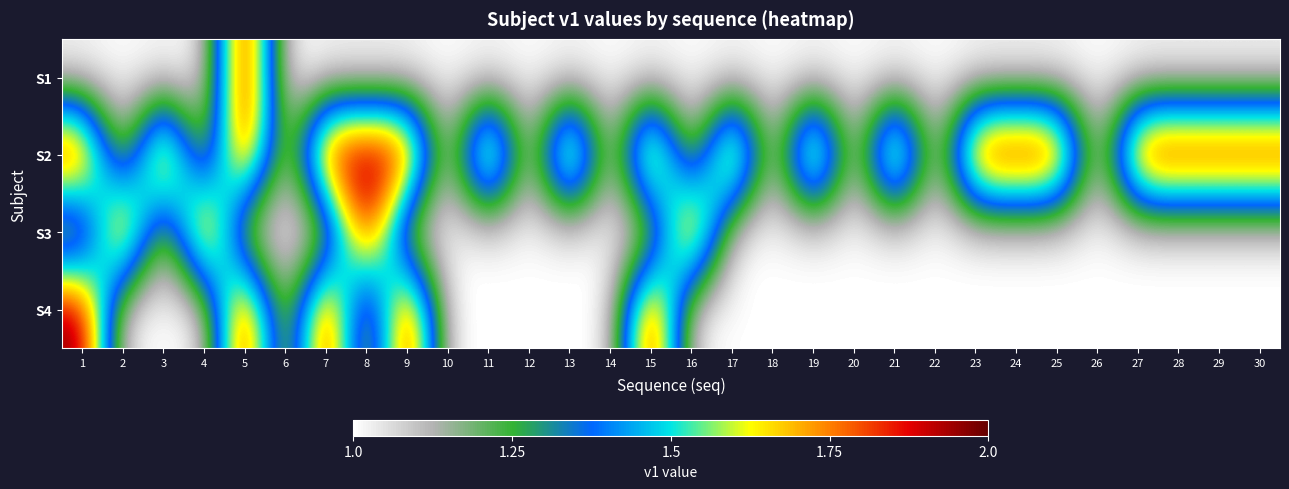

Rank the series by their maximum value, from highest to lowest.

S1, S2, S3, S4